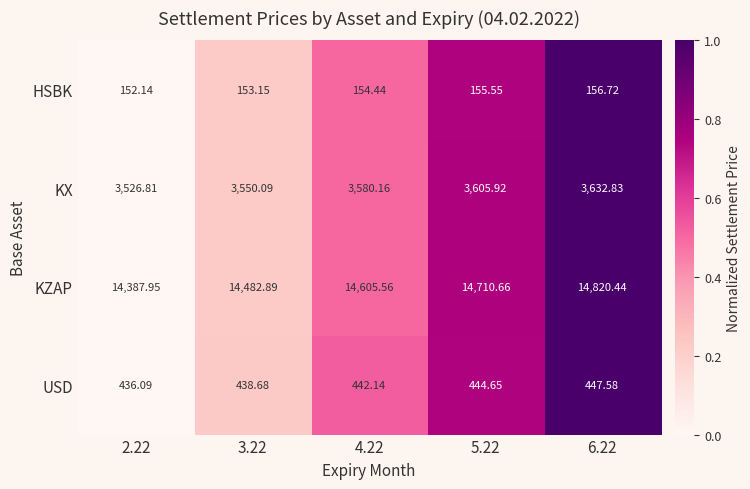

Rank the series at 3.22 from highest to lowest value.

KZAP, KX, USD, HSBK